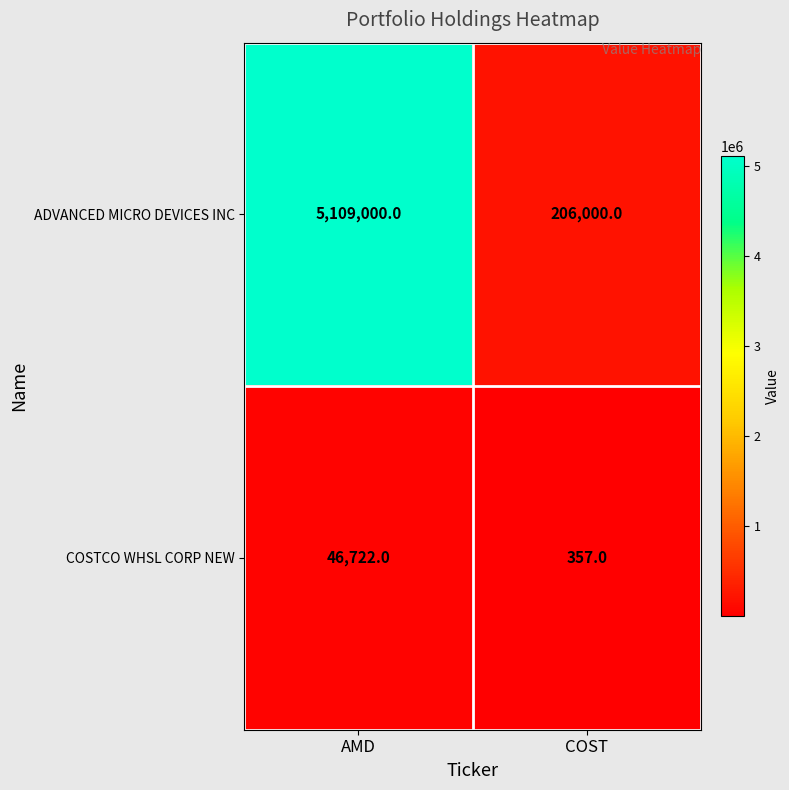

What is the approximate value of ADVANCED MICRO DEVICES INC at AMD, to the nearest 10?

5109000